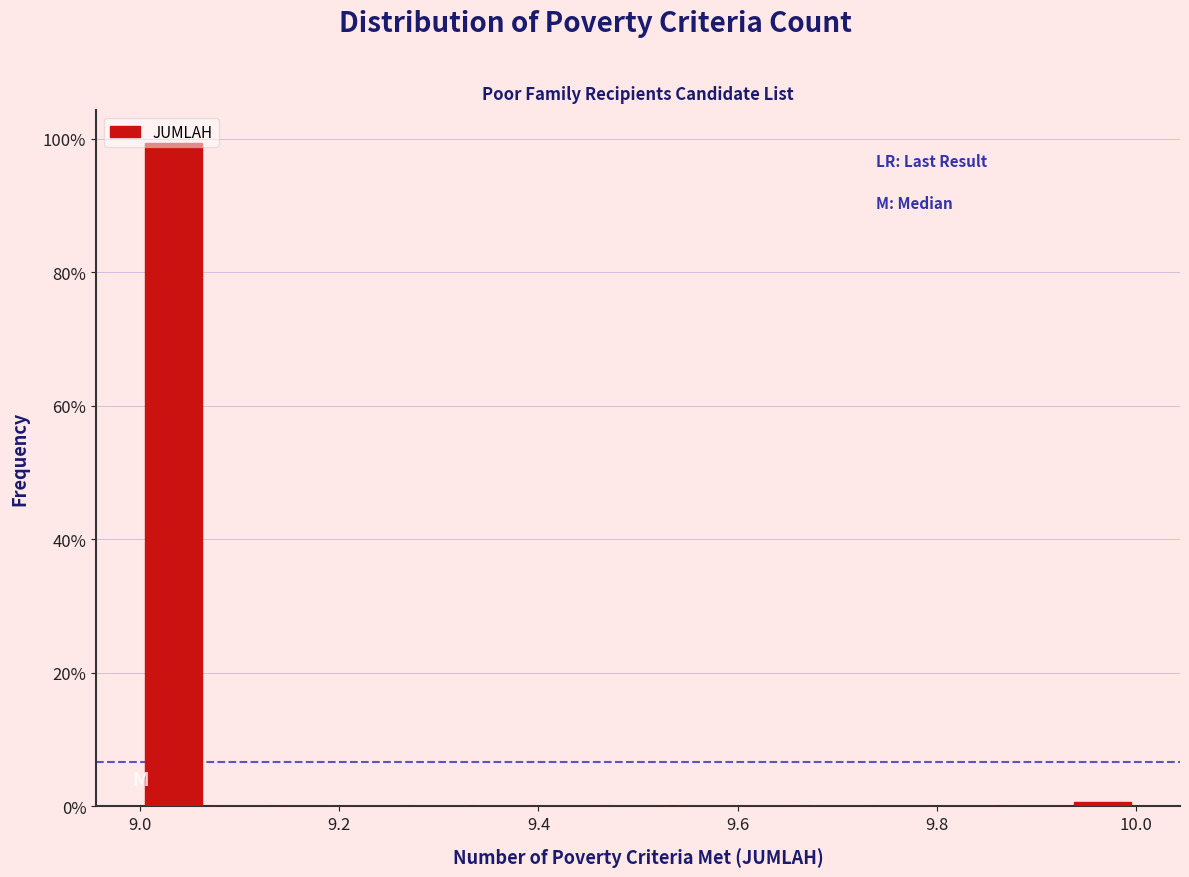

Around what value on the x-axis is the tallest bar? Give the approximate position of its centre, as read against the axis.

9.04